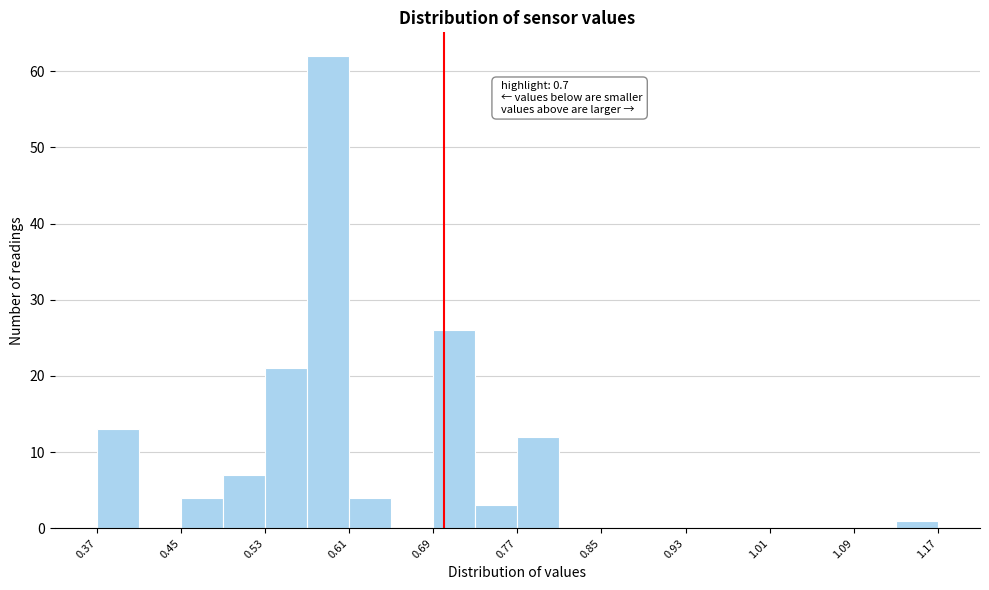

Which range on the x-axis has the tallest bar?

0.57 to 0.61